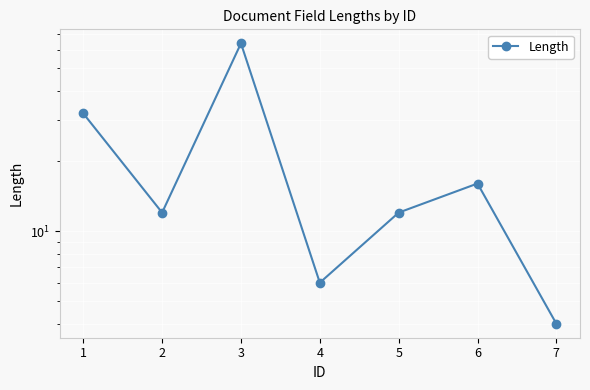

Rank the categories by value from lowest to highest.

7, 4, 2, 5, 6, 1, 3